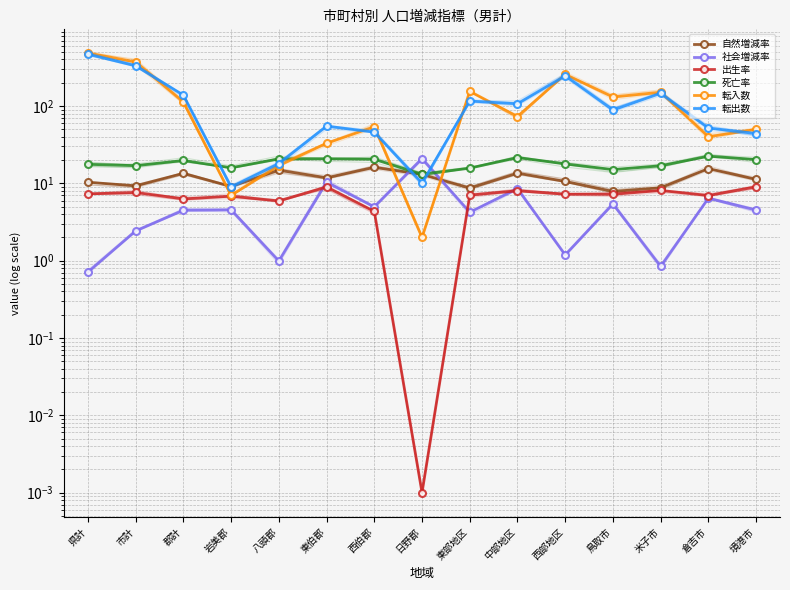

What are all the series names shown in the legend?

自然増減率, 社会増減率, 出生率, 死亡率, 転入数, 転出数